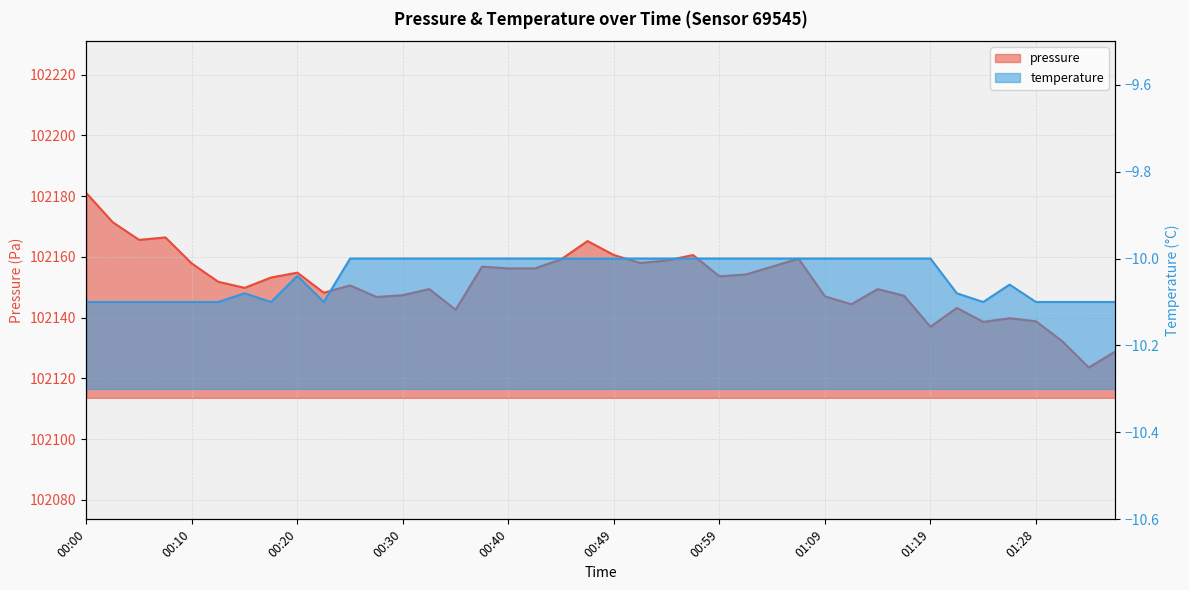

What is the total value across all series at 01:24?

102128.5